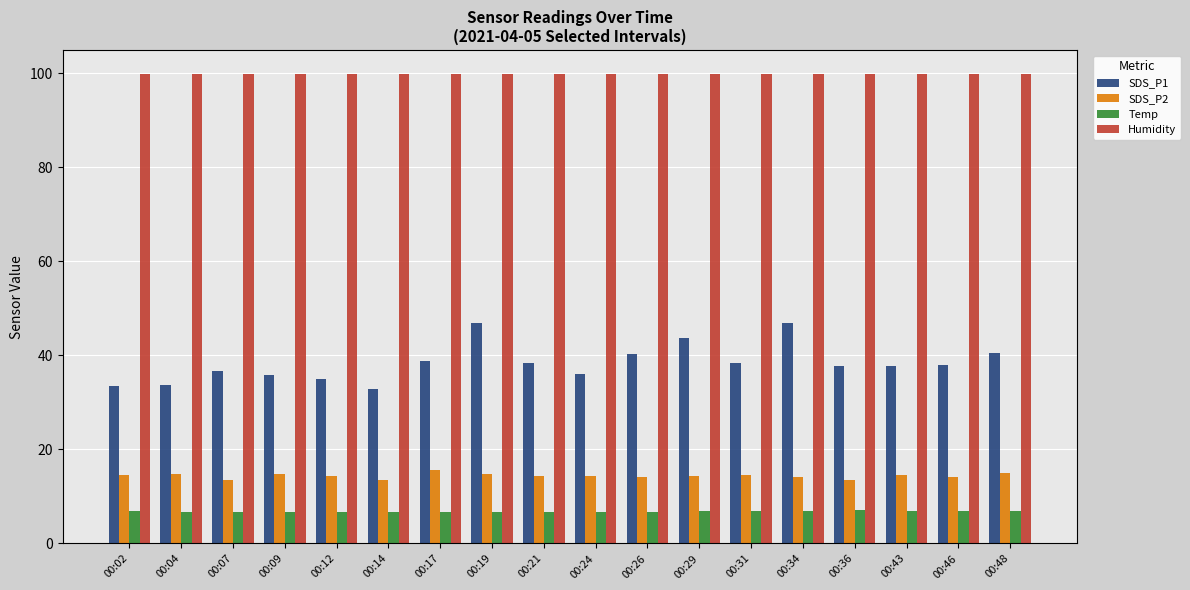

What is the value of the Temp bar at the 18th from the left?

7.0